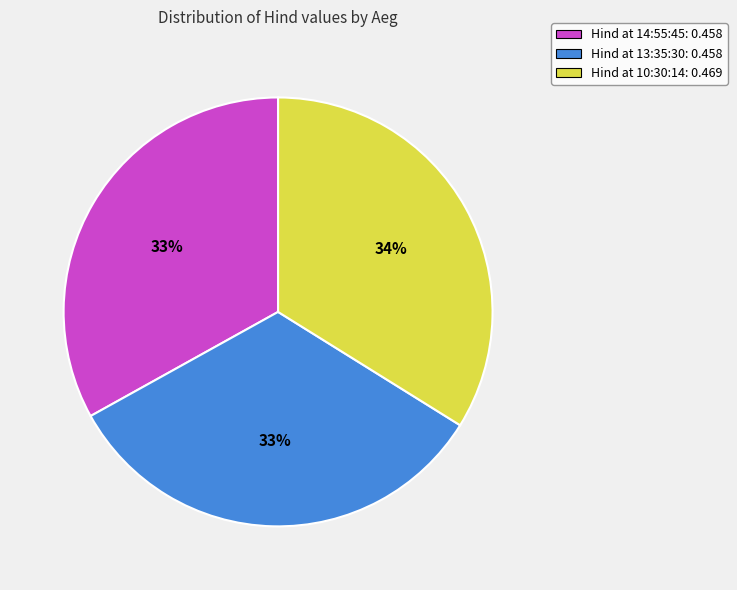

Do Hind at 14:55:45: 0.458 and Hind at 10:30:14: 0.469 together represent more than half of the pie?

Yes